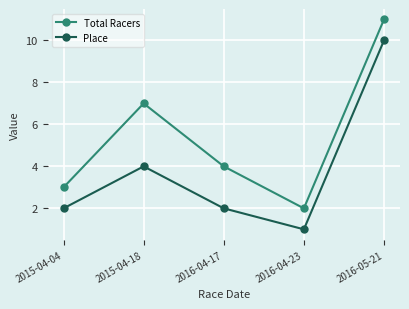

Which series changed the most between 2015-04-18 and 2016-04-17?

Total Racers